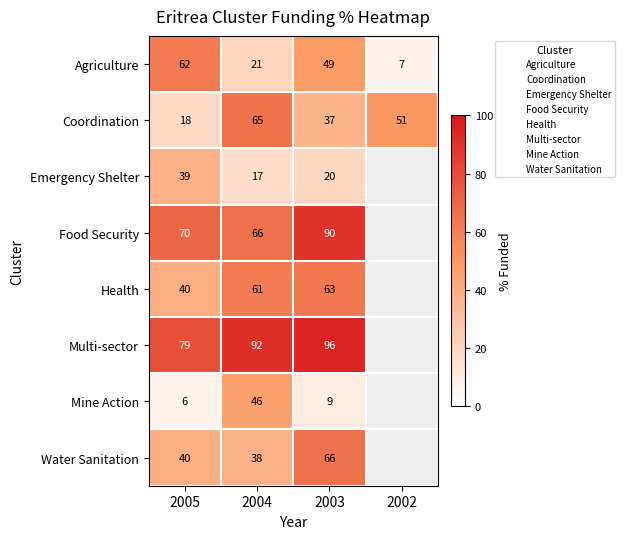

At how many categories does at least one series exceed 40?

4